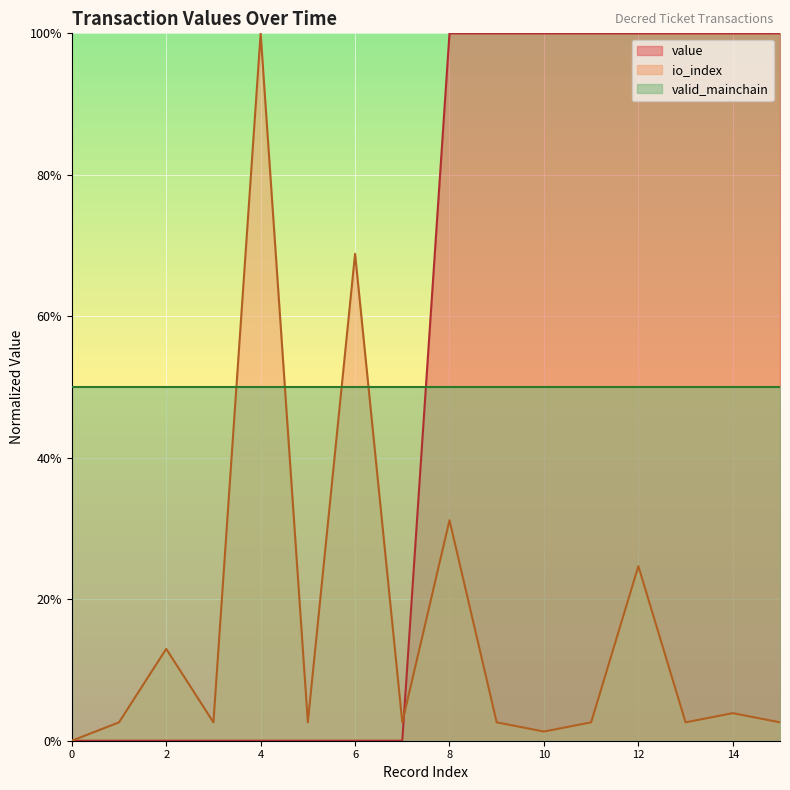

What is the sum of all io_index values?

2.6